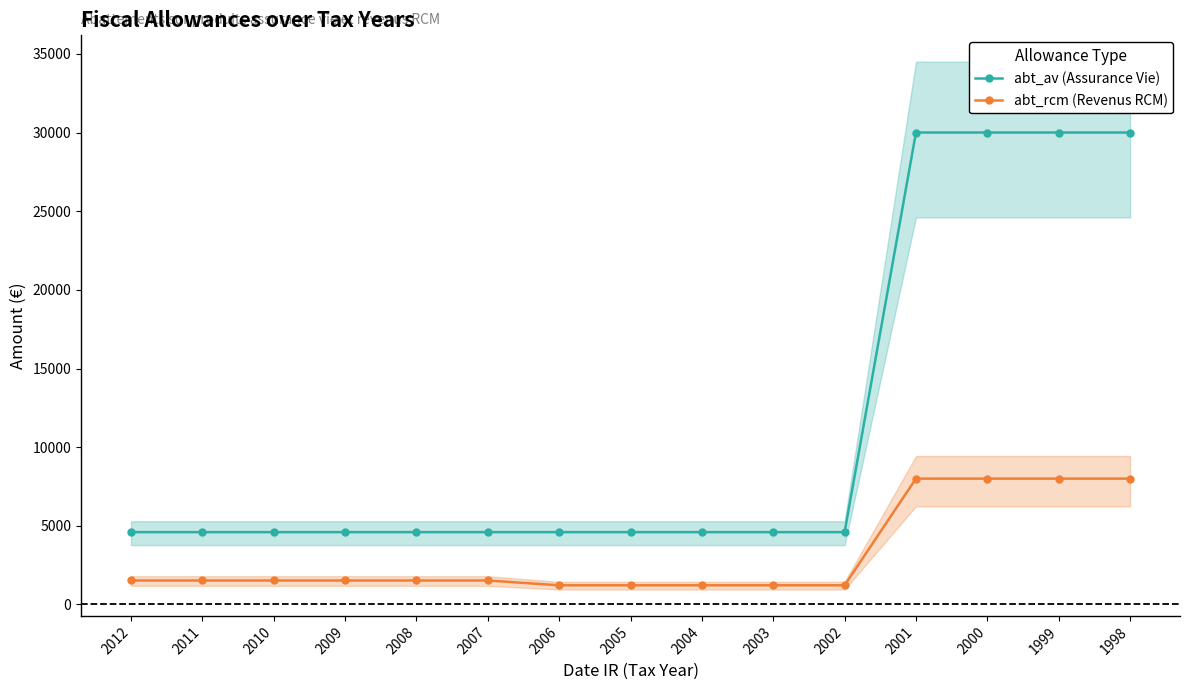

At 1998, list the series in order from largest to smallest.

abt_av (Assurance Vie), abt_rcm (Revenus RCM)